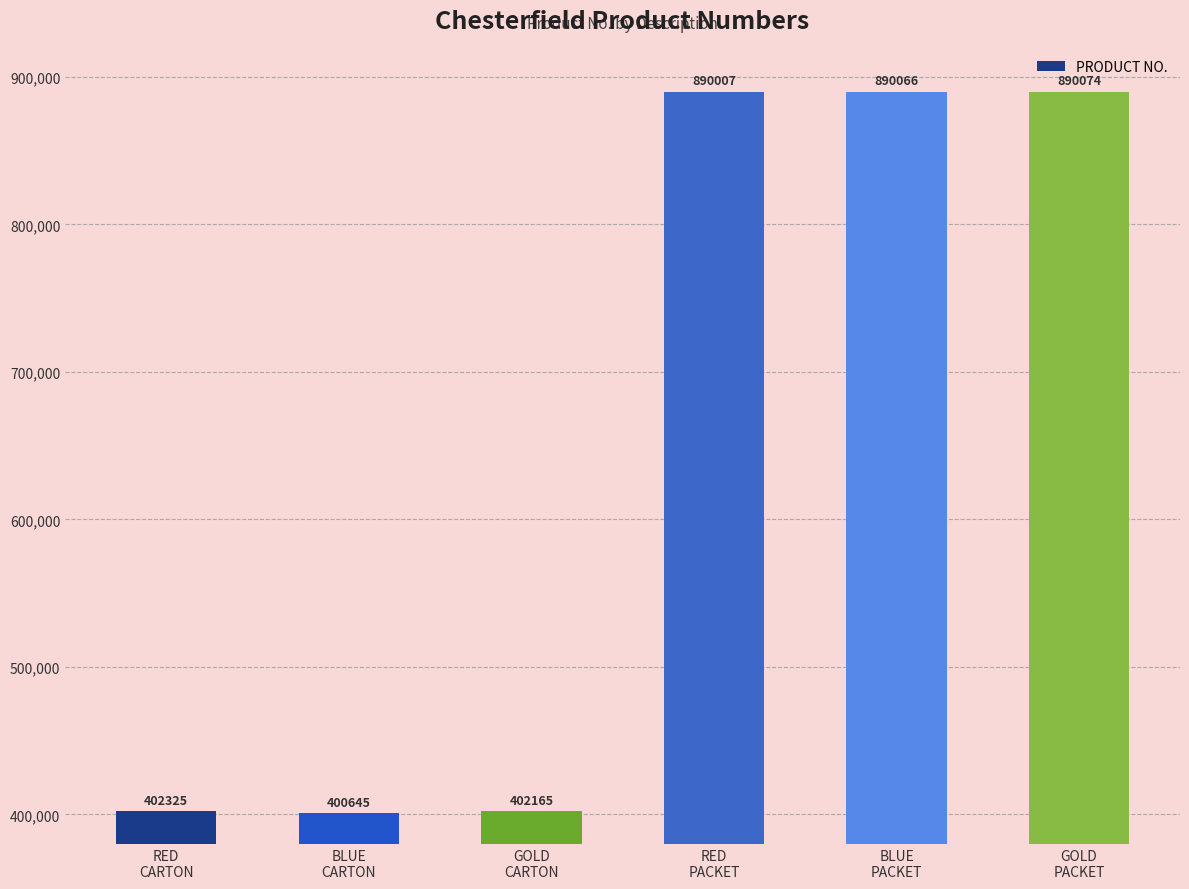

True or false: the data shows 655835 at GOLD
CARTON.

False